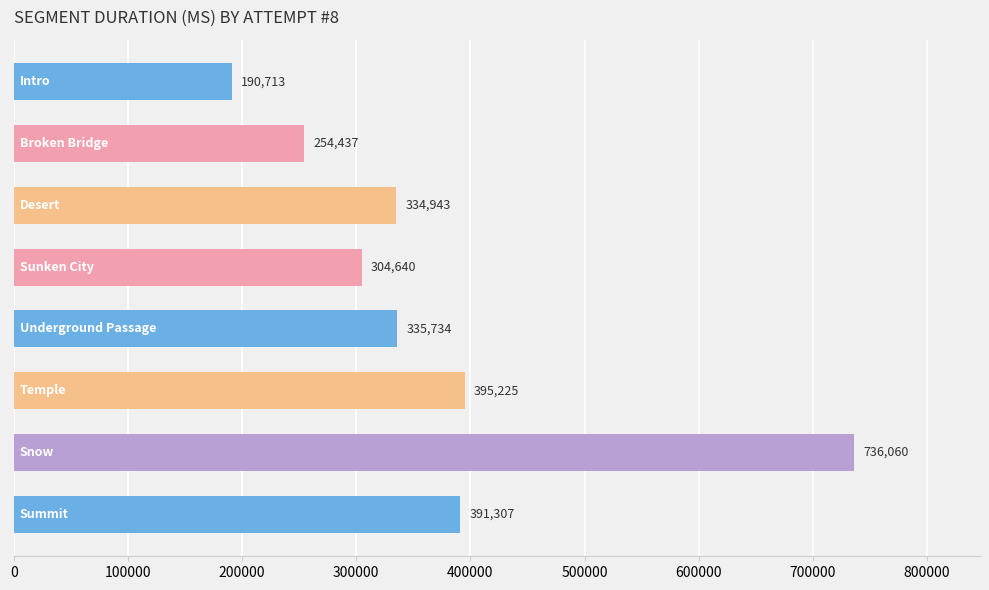

How many values are below 335734?

4